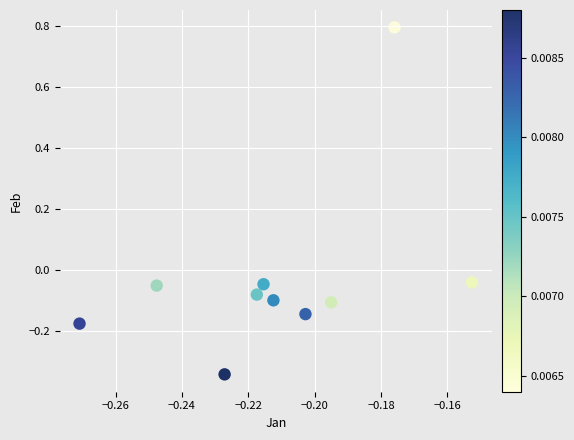

What is the range of Y values (max minus min)?

1.1